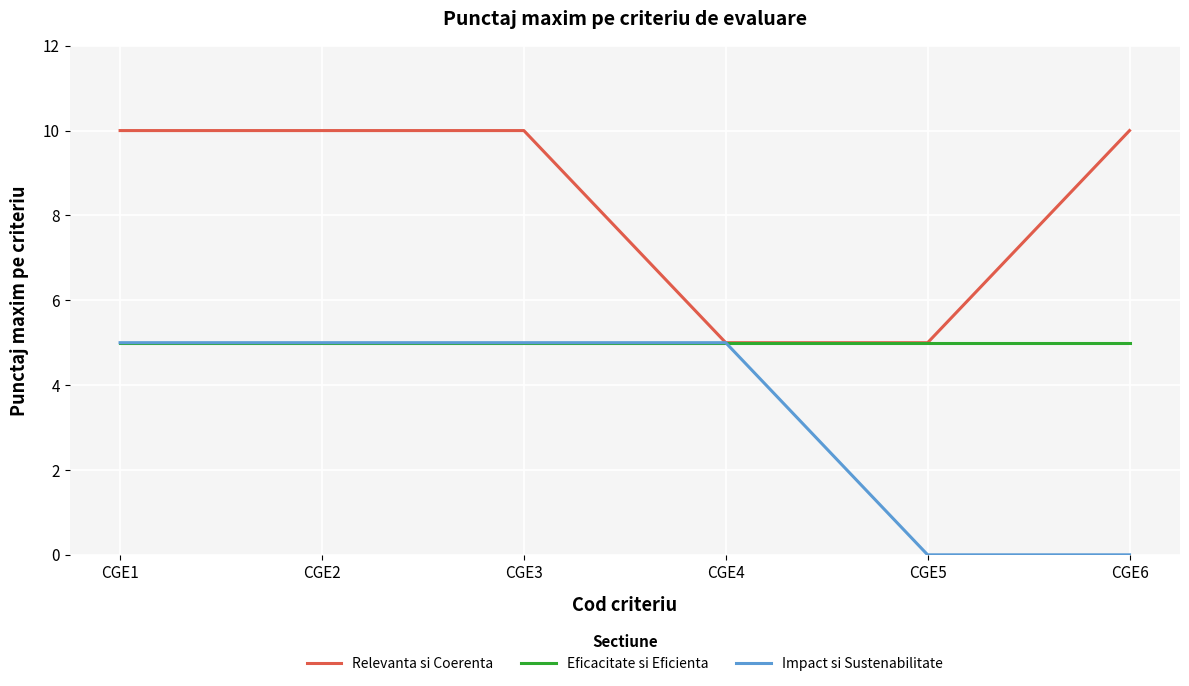

Which series has the largest total across all categories?

Relevanta si Coerenta